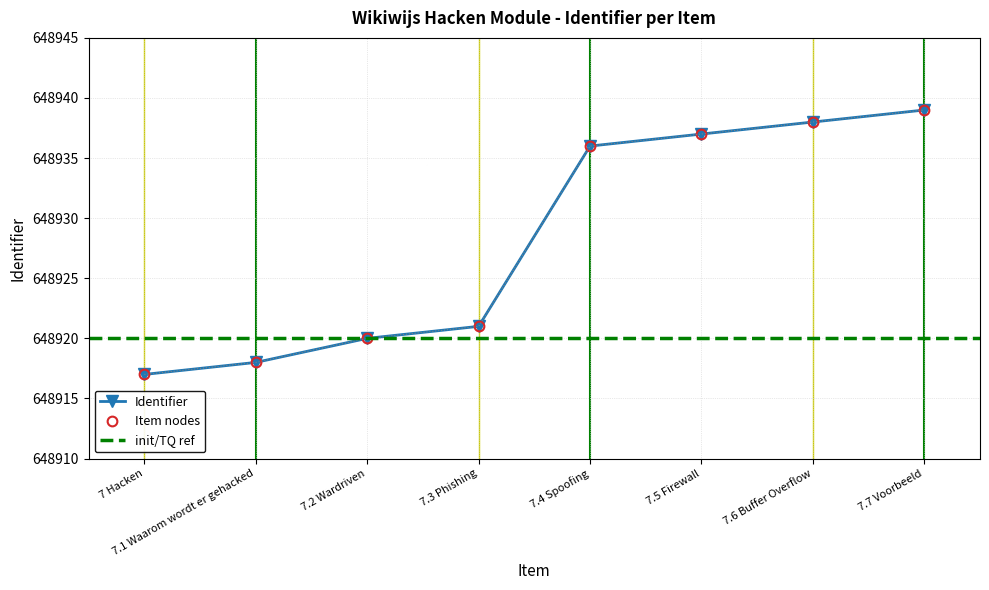

Reading right to left, list all the values displayed in this chart.

648939	648938	648937	648936	648921	648920	648918	648917